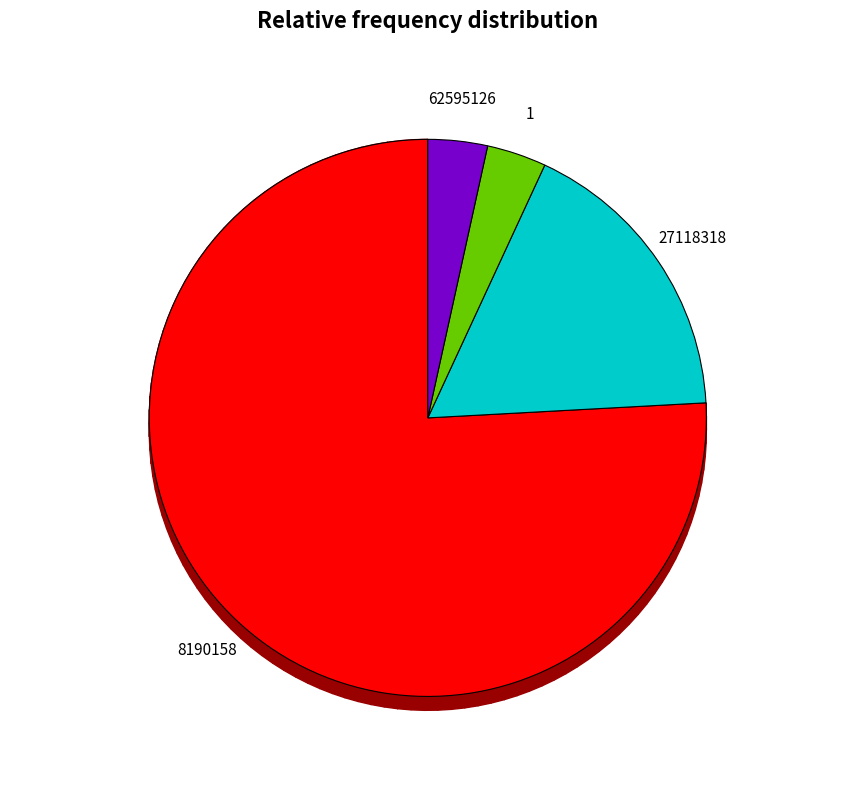

To the nearest percent, what percentage of the pie is 62595126?

3%